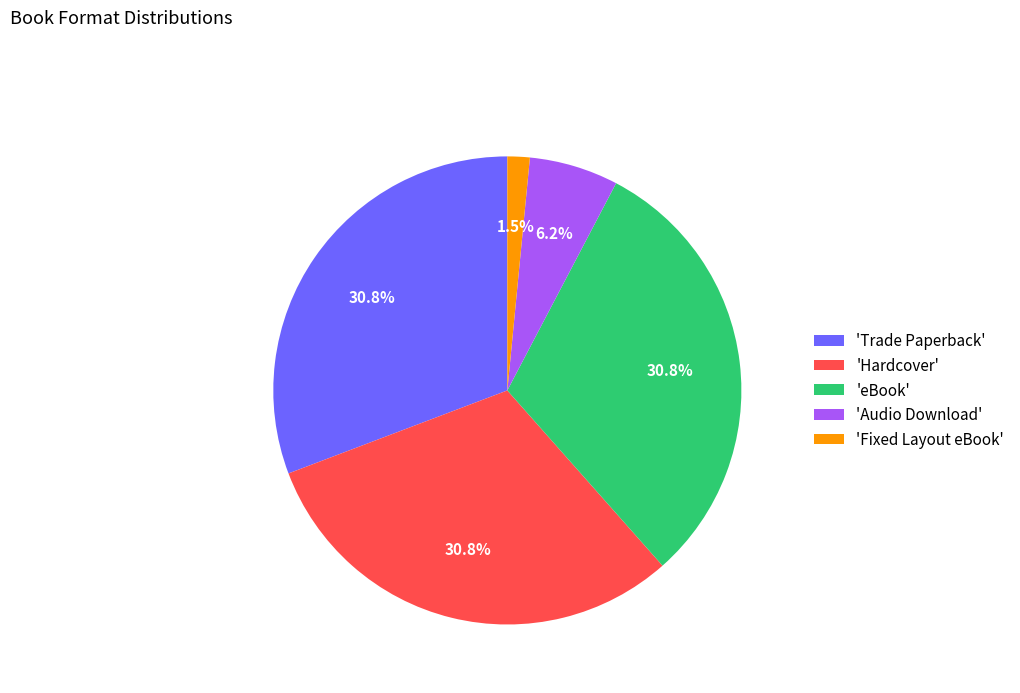

What is the smallest slice in the pie chart?

'Fixed Layout eBook'